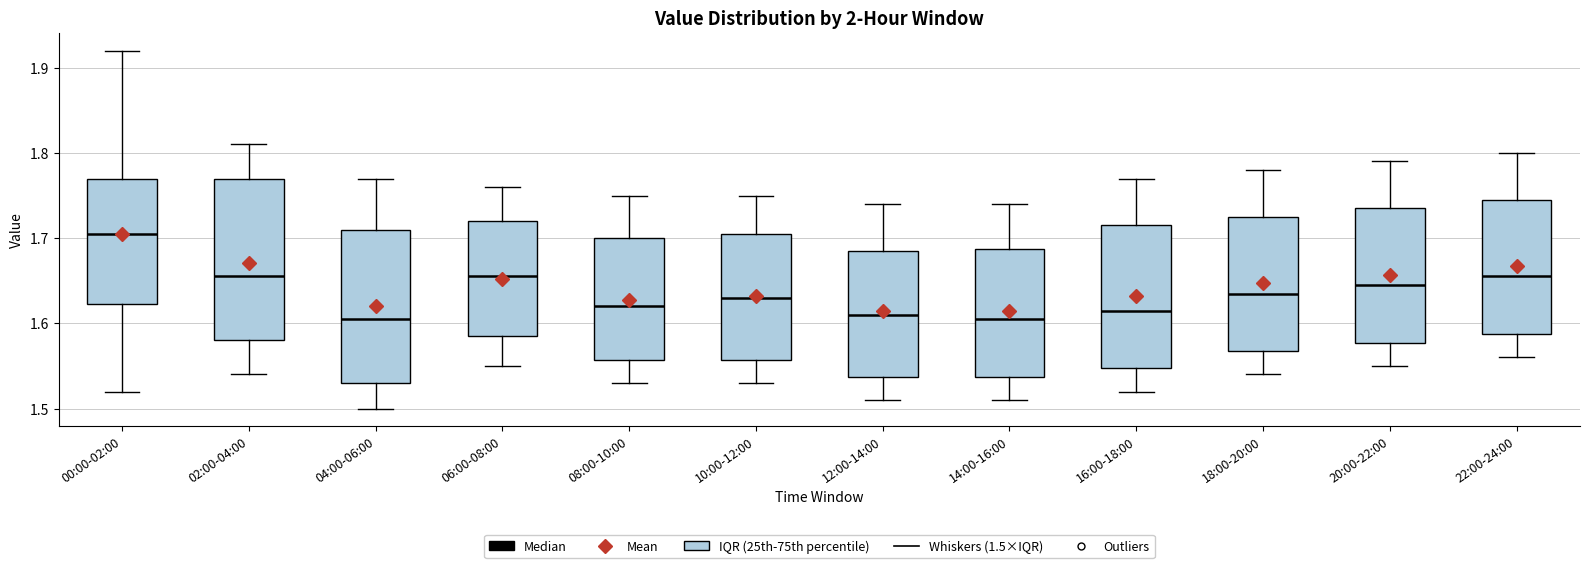

Where is the lower edge of the box for 22:00-24:00 on the y-axis? The values are not printed on the chart, so give them approximately, as read against the axis.

1.59